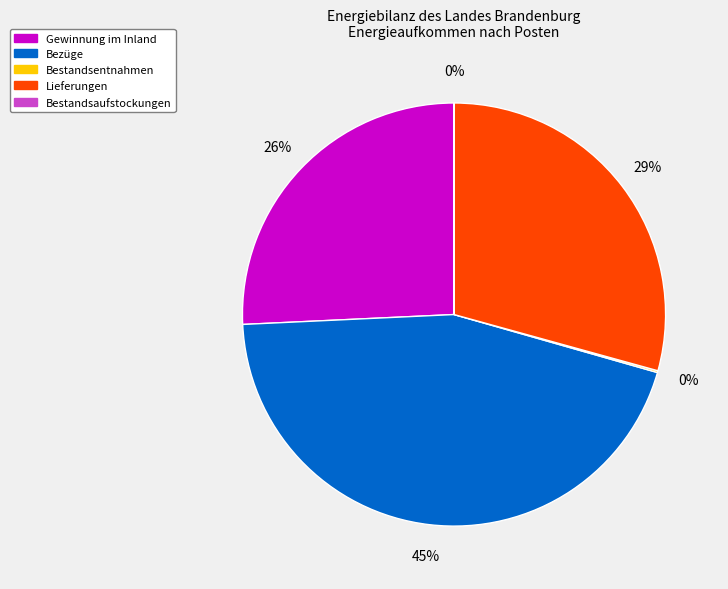

Which has a higher value, Bezüge or Lieferungen?

Bezüge